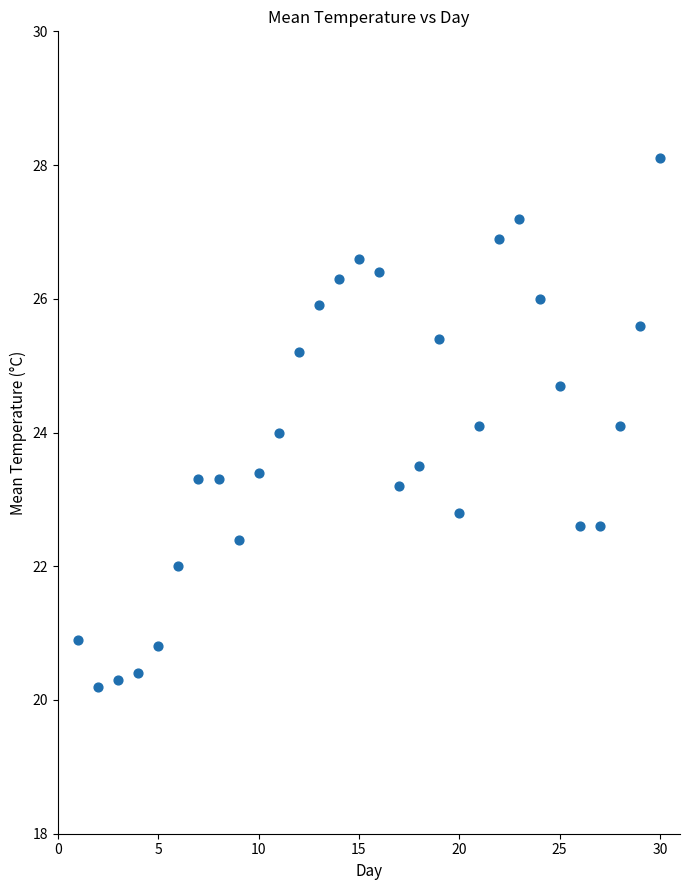

What is the range of Y values (max minus min)?

7.9